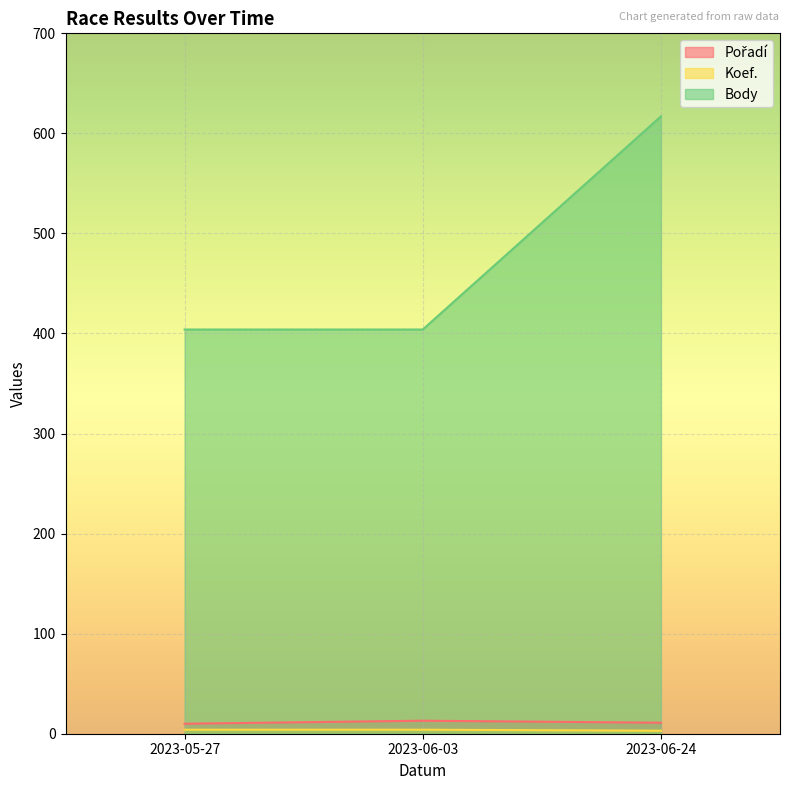

What is the spread (max minus min) of values at 2023-06-24?

614